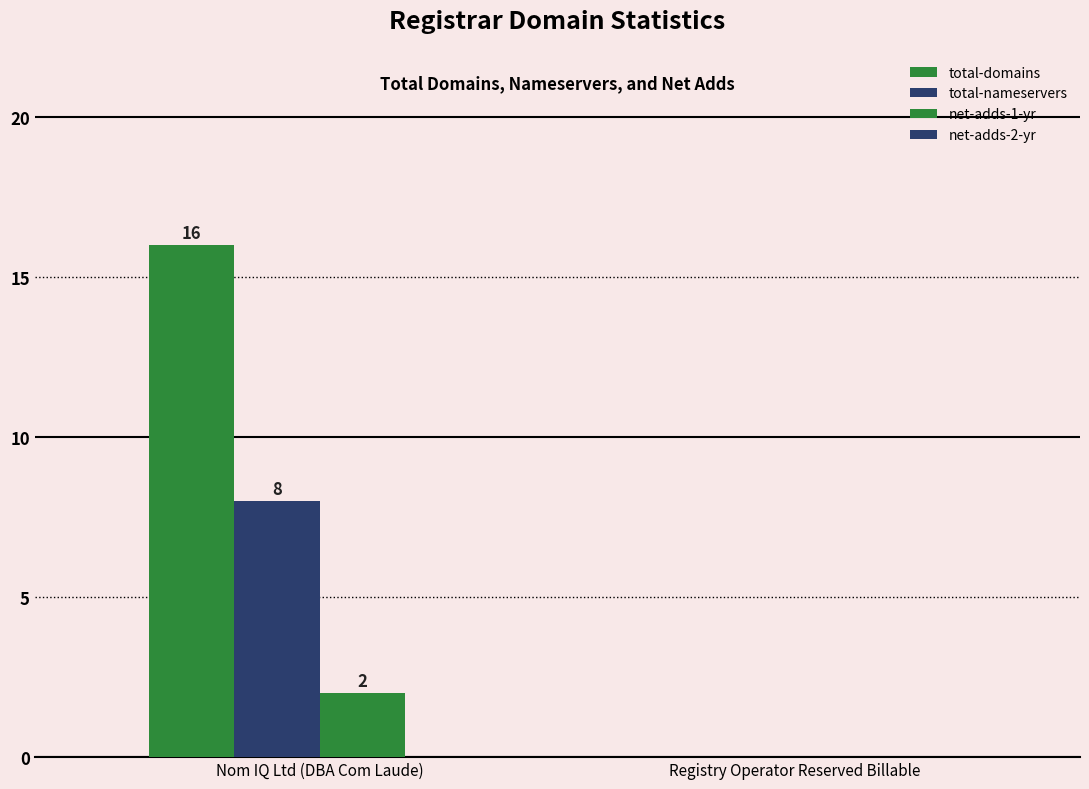

How many distinct data groups are displayed?

3